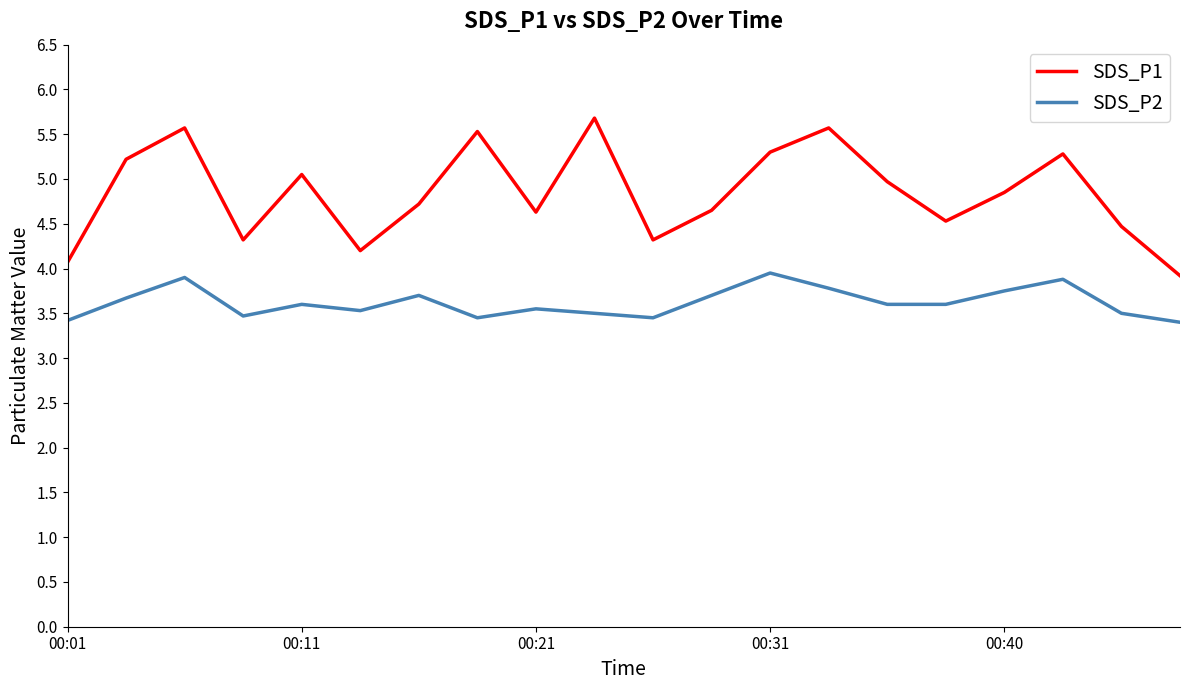

How many categories are shown in the chart?

20